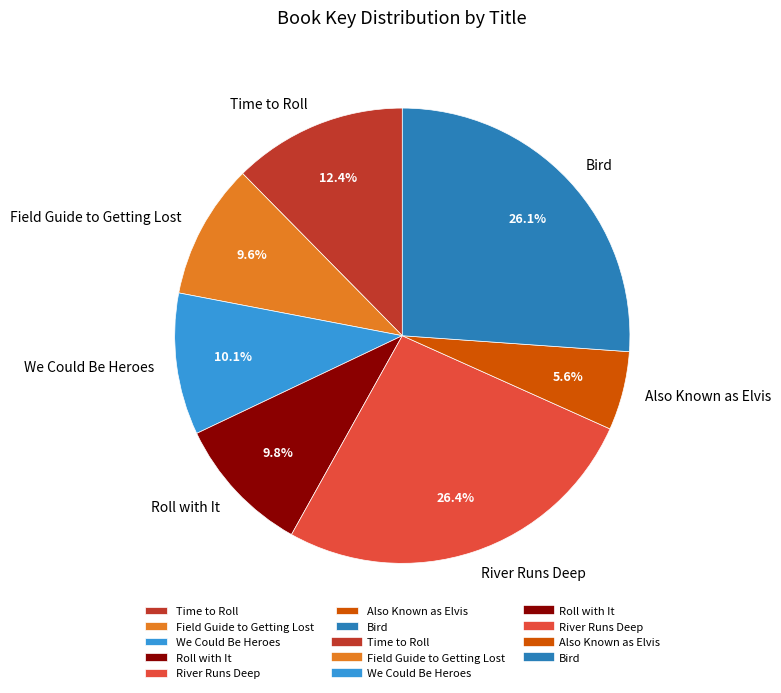

To the nearest percent, what is the combined percentage of Also Known as Elvis and Field Guide to Getting Lost?

15%